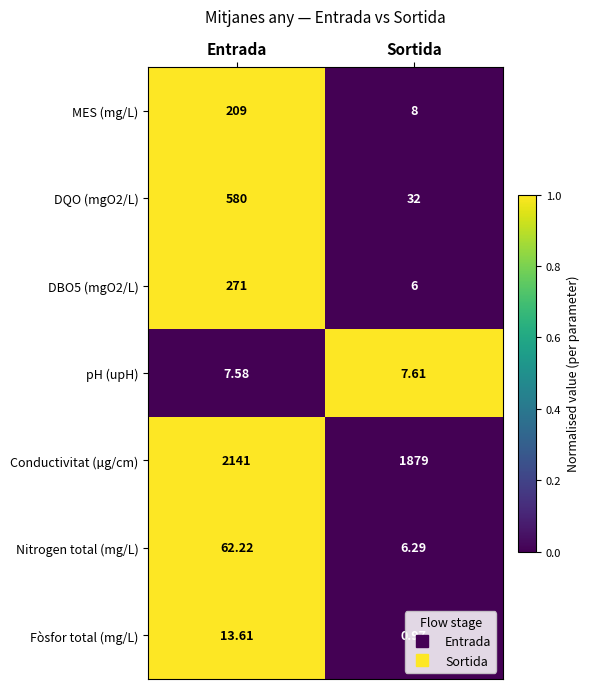

Count the number of categories in the chart.

2